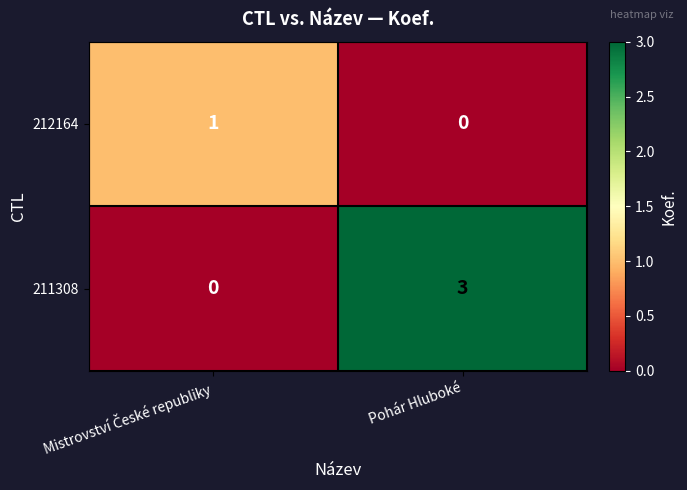

At how many categories does at least one series exceed 2?

1